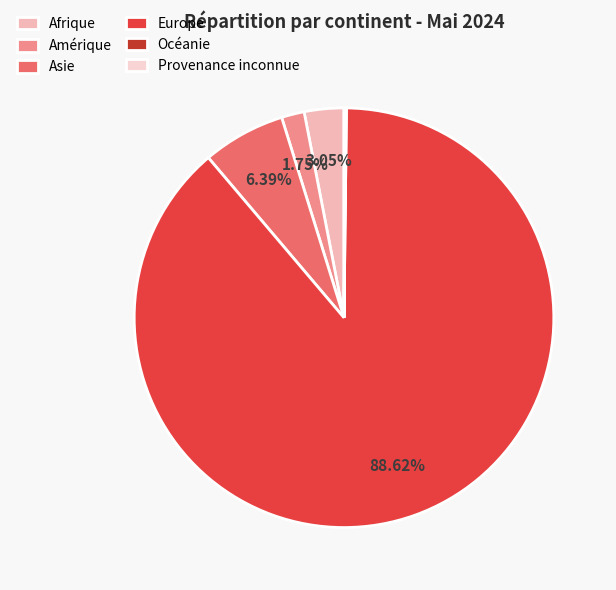

How many slices are in this pie chart?

6